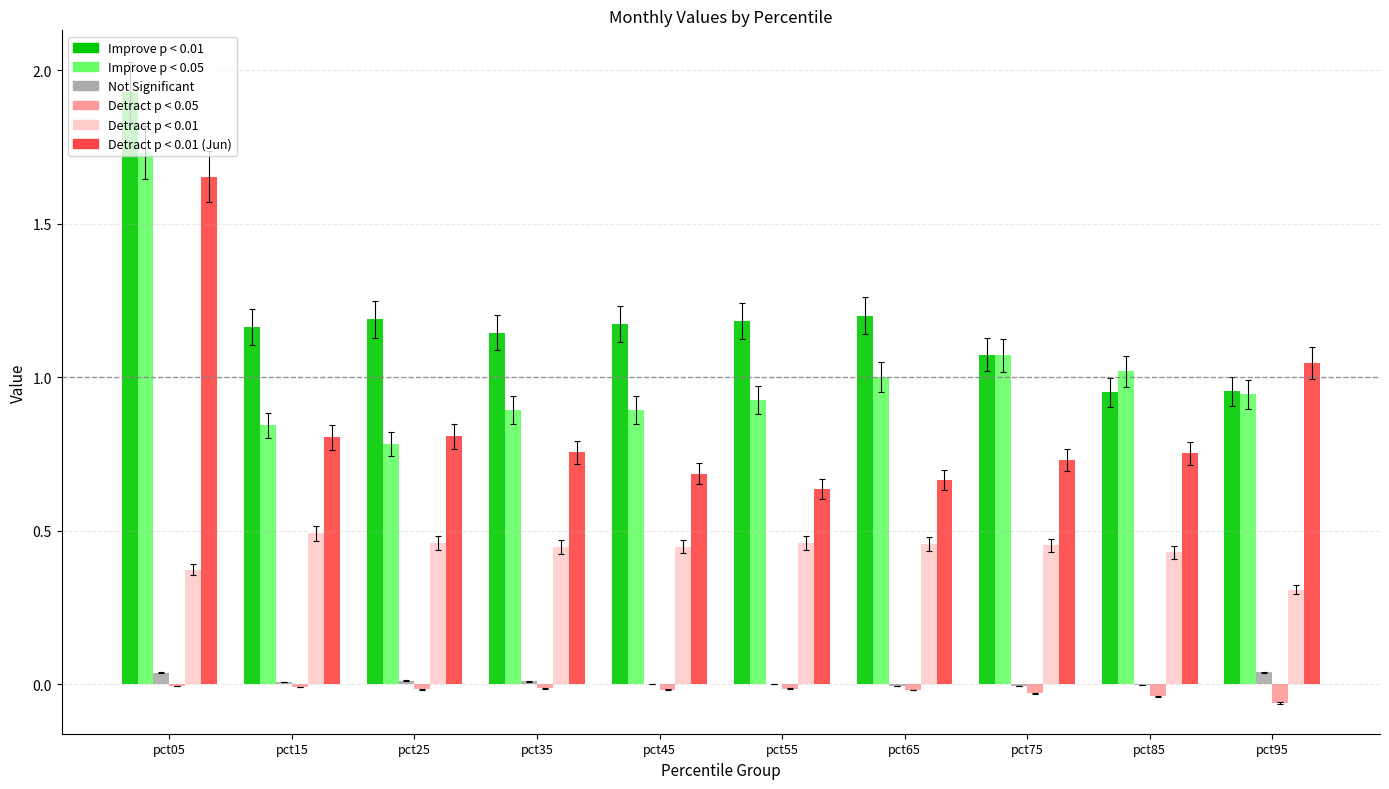

Which label corresponds to the largest value in the chart?

pct05